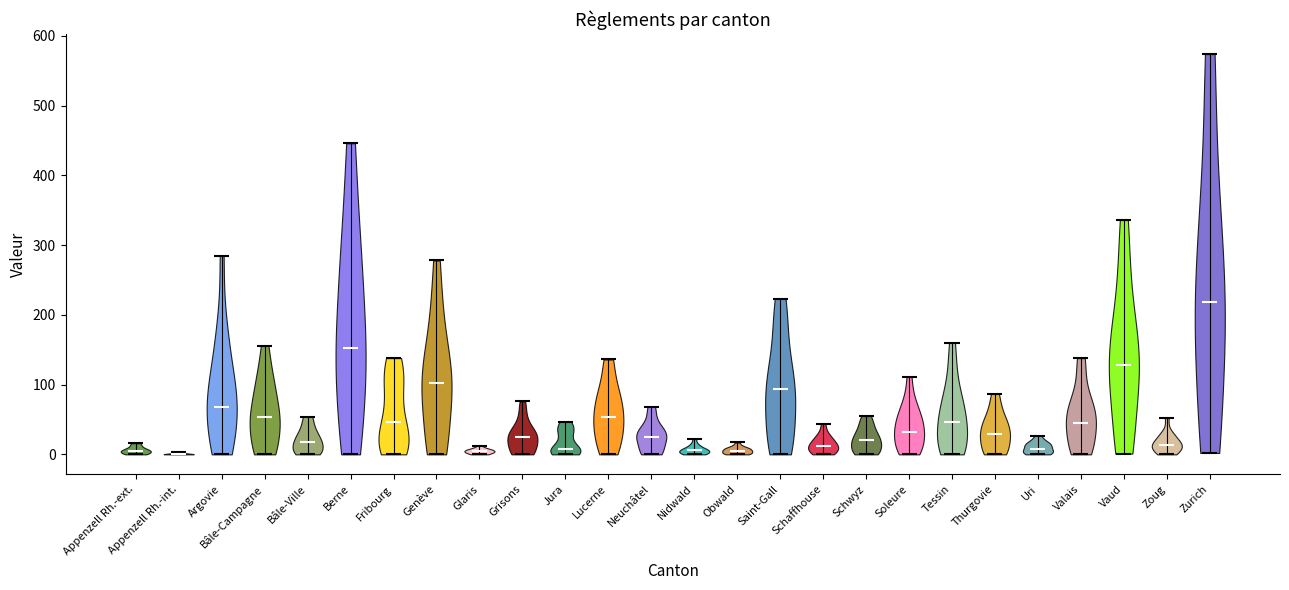

Where does the median line of the violin for Jura sit on the y-axis? The values are not printed on the chart, so give them approximately, as read against the axis.

10